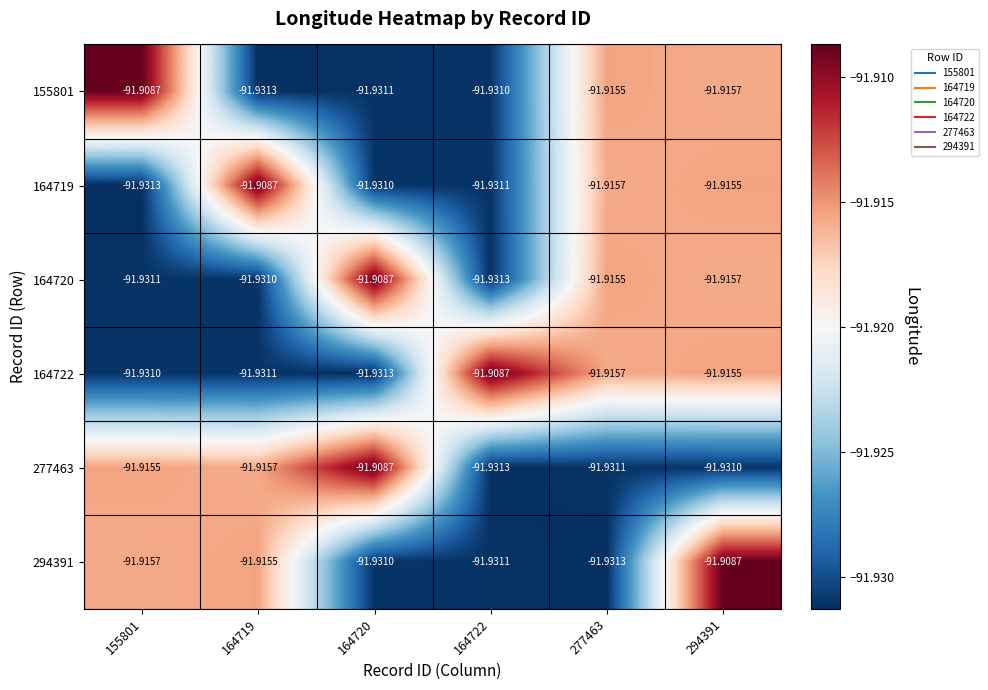

Is the value of 294391 at 164720 greater than the value of 164719 at 277463?

No